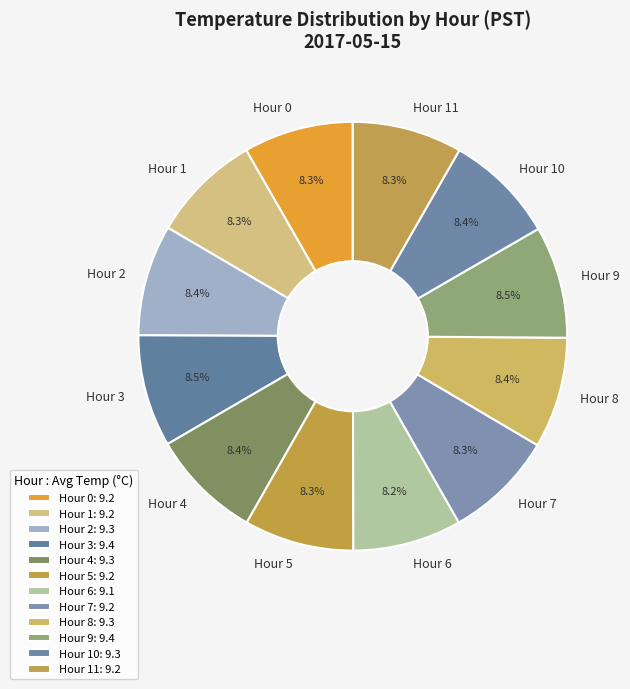

What percentage is NOT represented by Hour 3?

91.7%